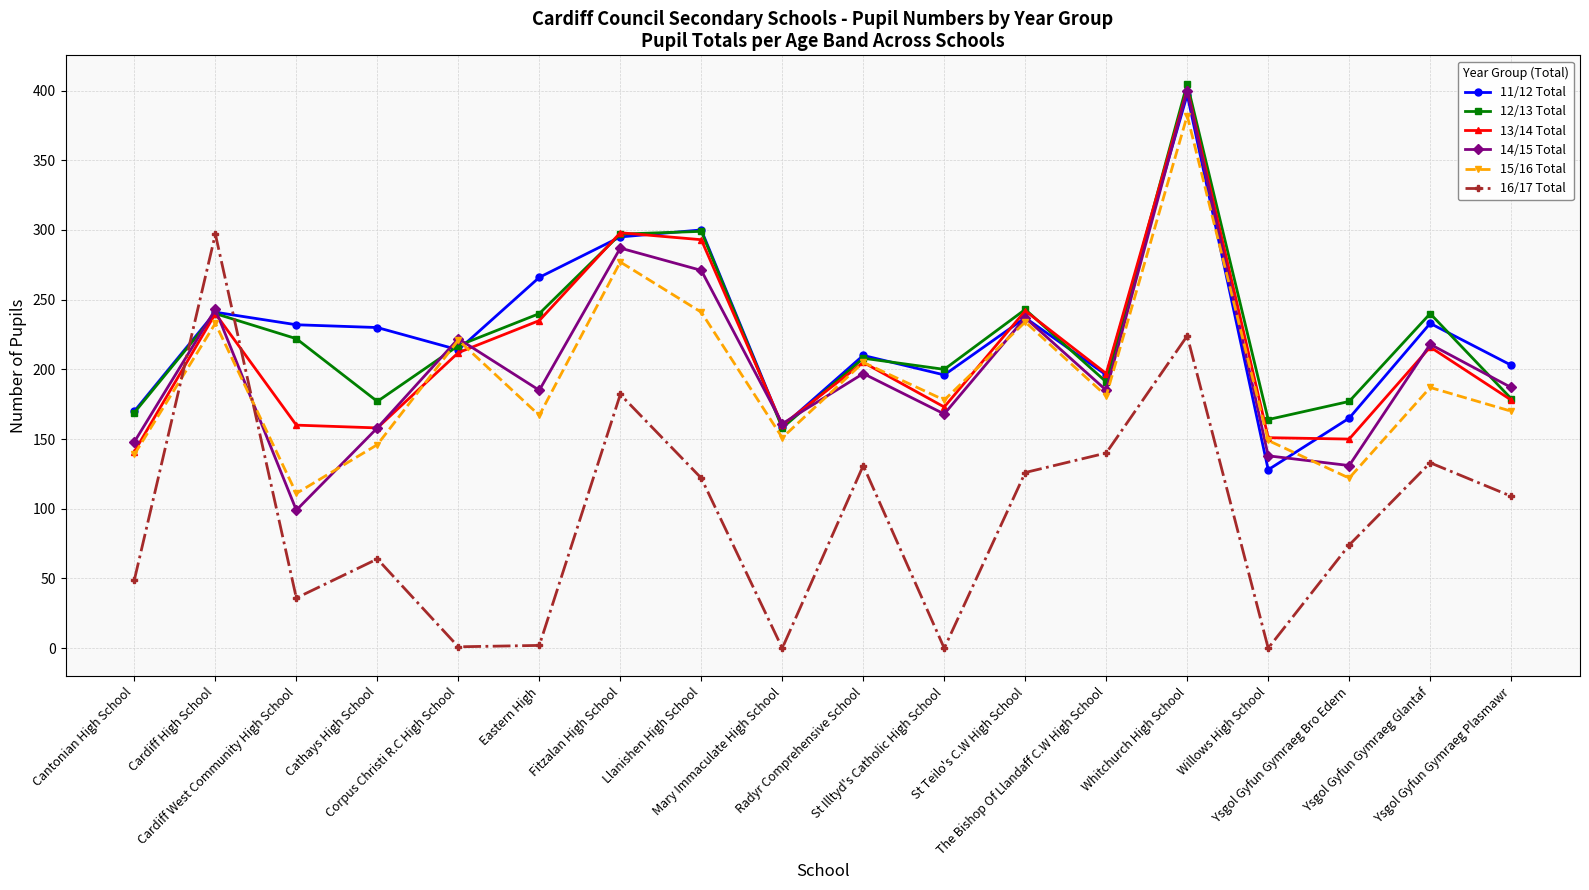

What is the value of the 14/15 Total point at the 7th from the left?

287